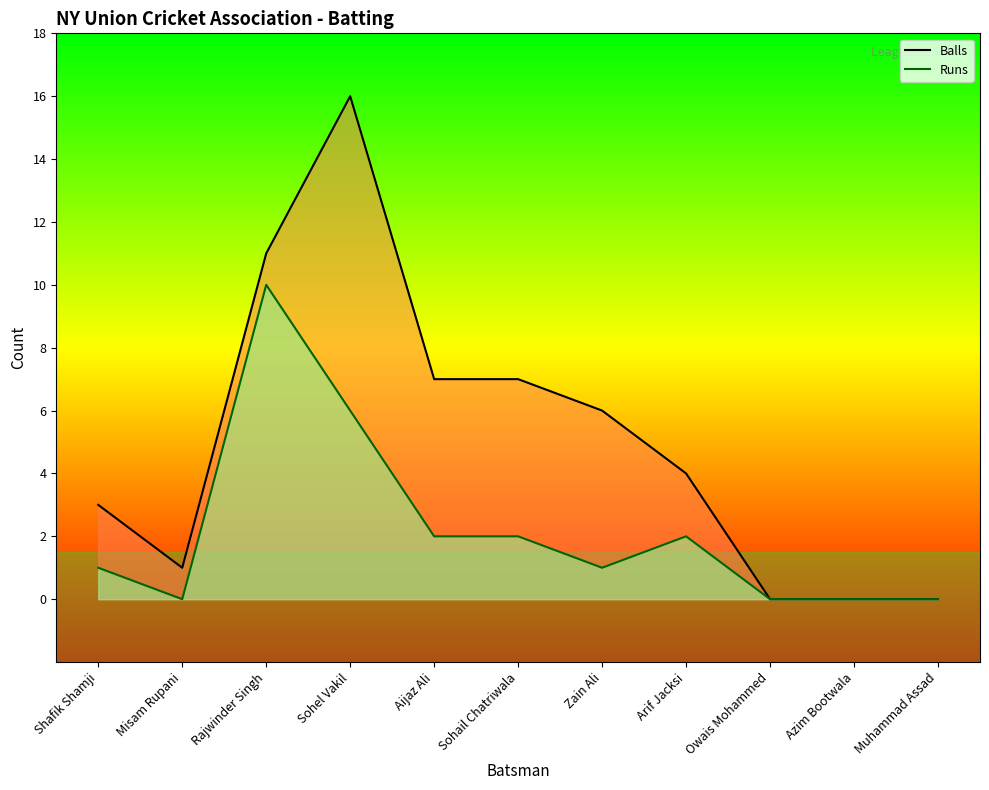

Is the value of Runs at Sohel Vakil greater than the value of Balls at Zain Ali?

No